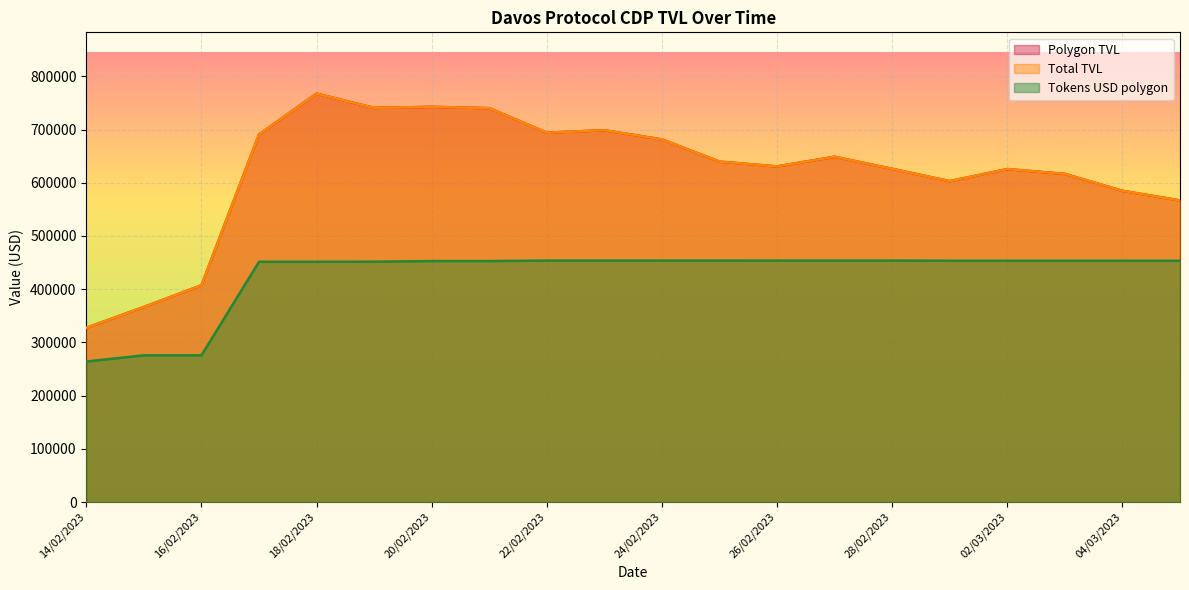

Is it true that Tokens USD polygon equals 453355.8 at 03/03/2023?

True